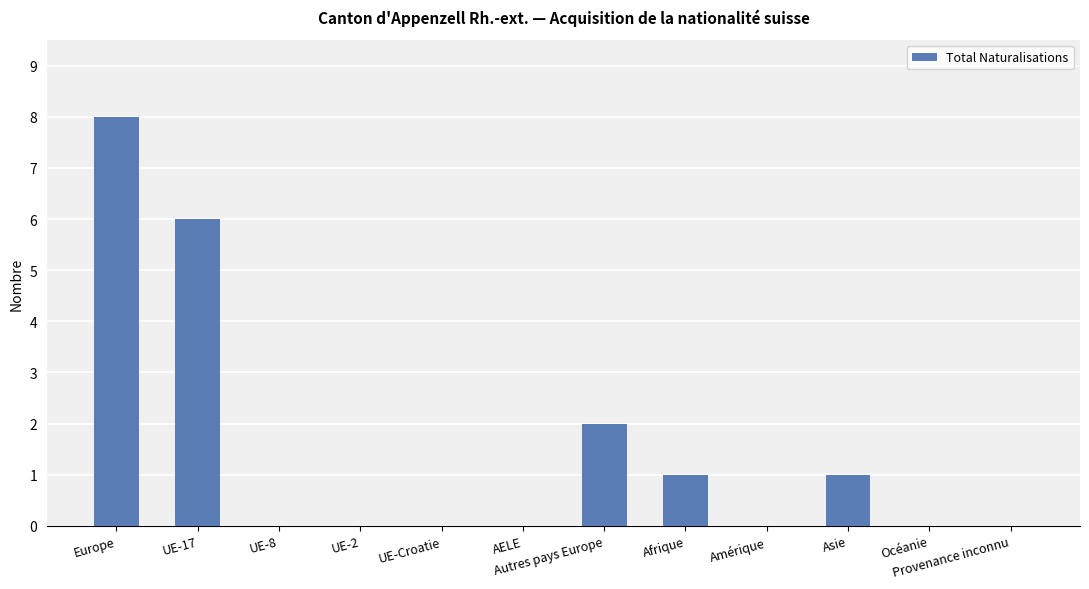

Which has a higher value, Amérique or Autres pays Europe?

Autres pays Europe